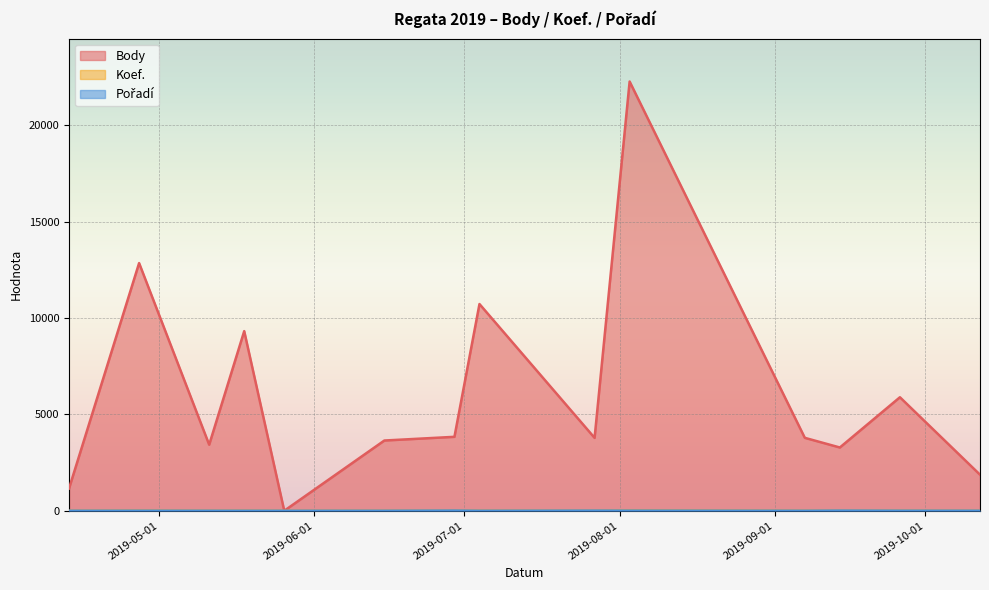

At how many categories does at least one series exceed 12381?

2